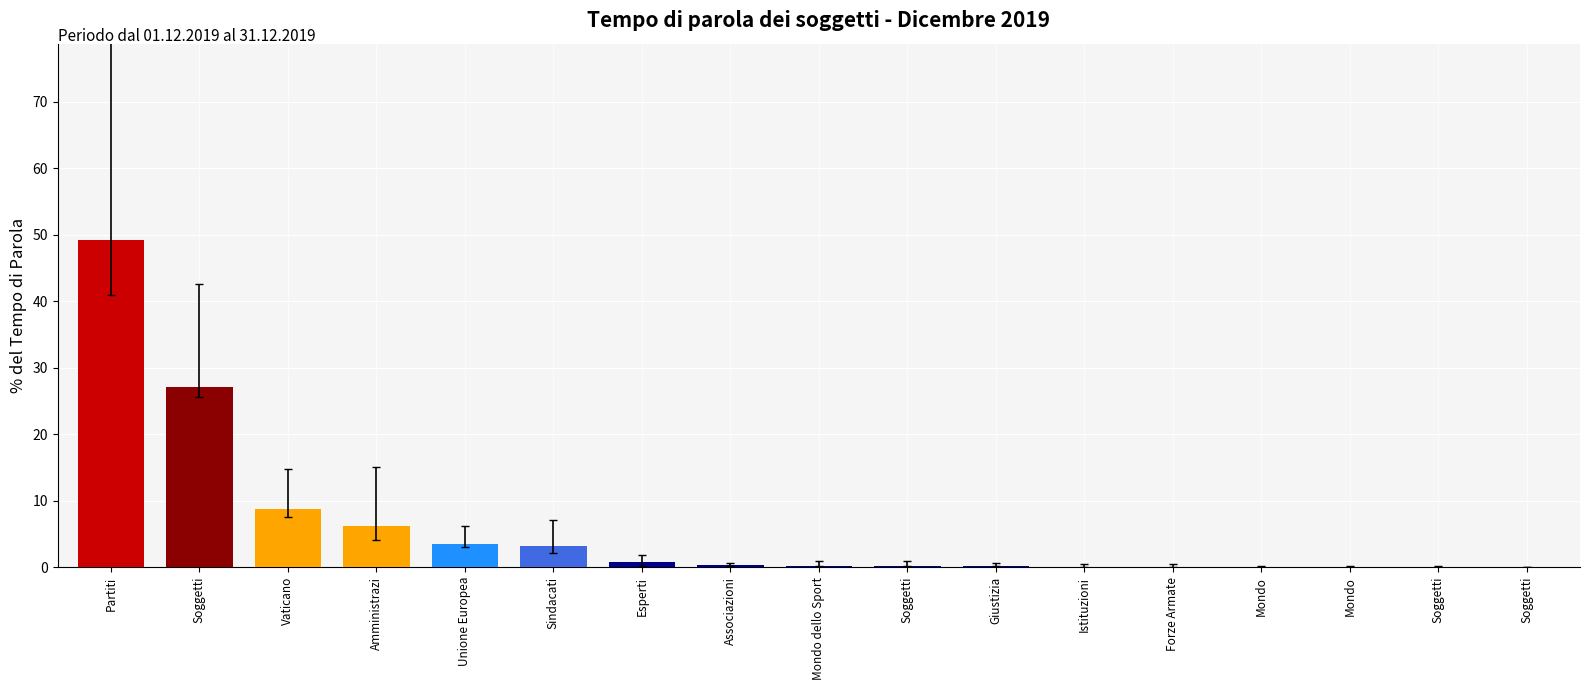

What is the change in value from Associazioni to Soggetti?

-0.3